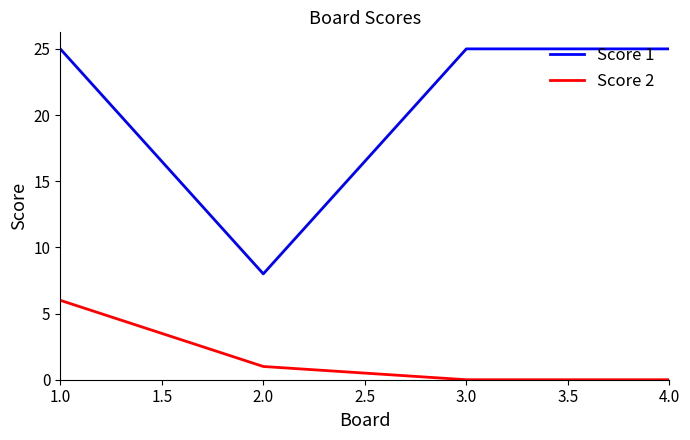

What are all the series names shown in the legend?

Score 1, Score 2